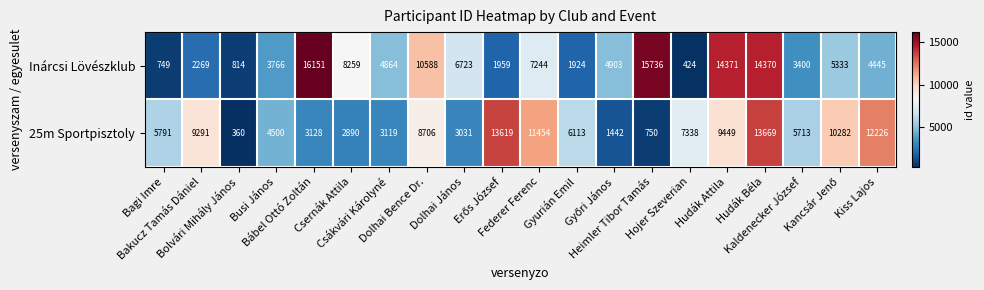

Rank the series by their maximum value, from highest to lowest.

Inárcsi Lövészklub, 25m Sportpisztoly